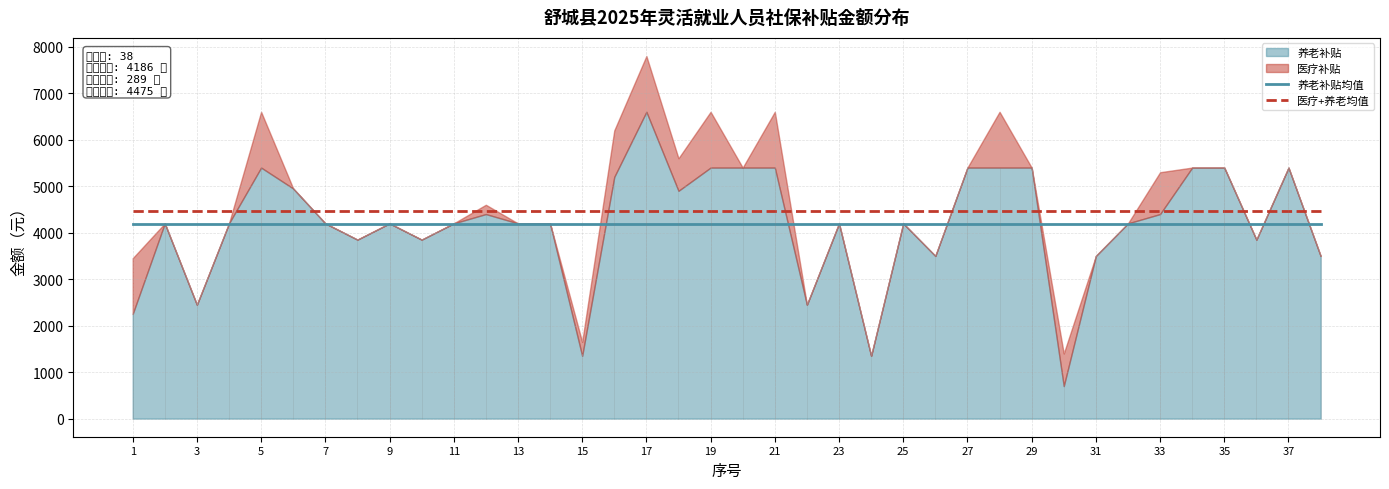

Is the value of 养老补贴均值 at 29 greater than the value of 医疗+养老均值 at 27?

No